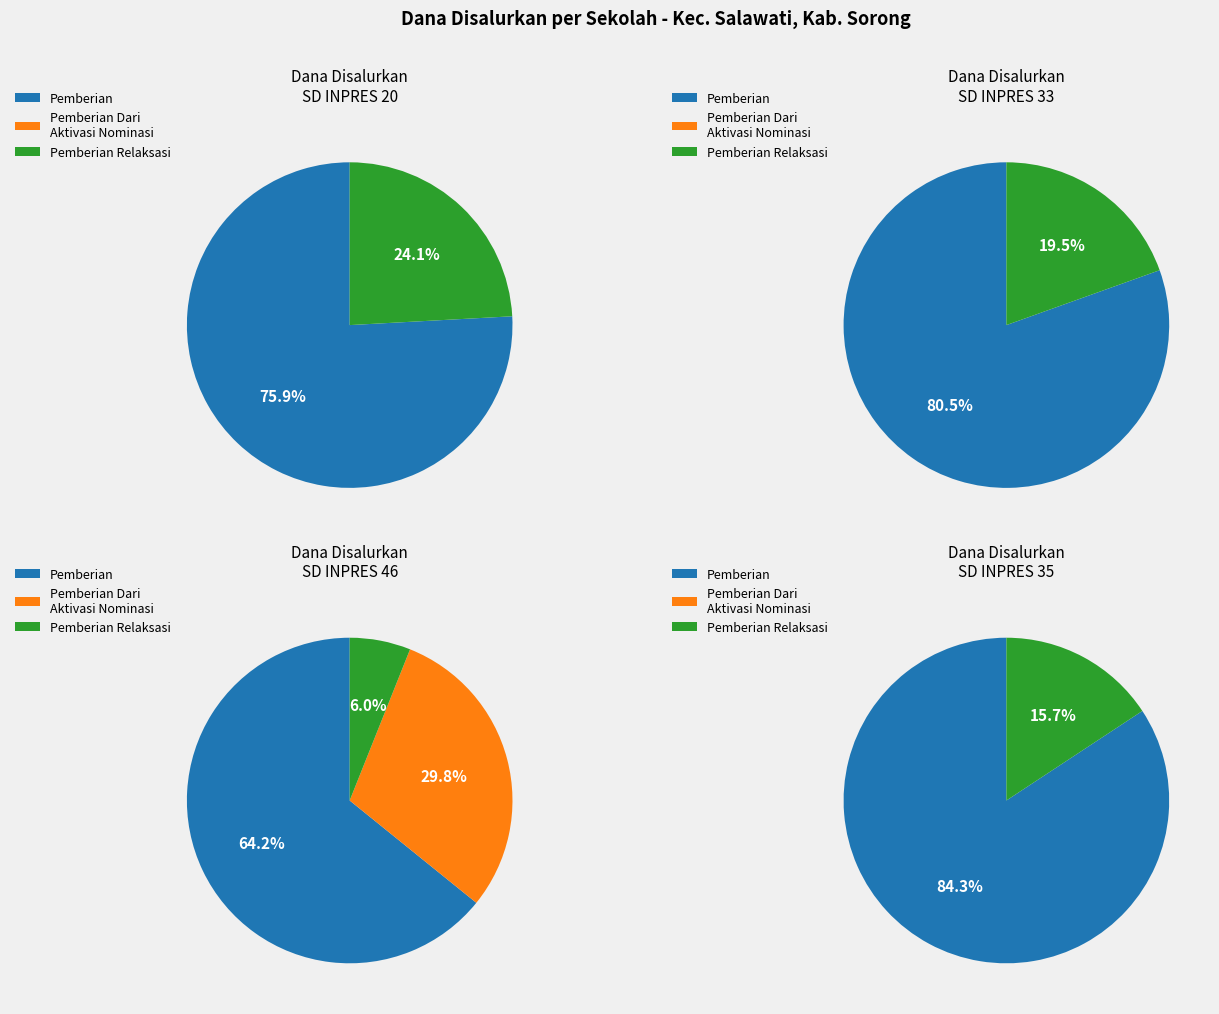

Which series has the widest spread of values?

Pemberian